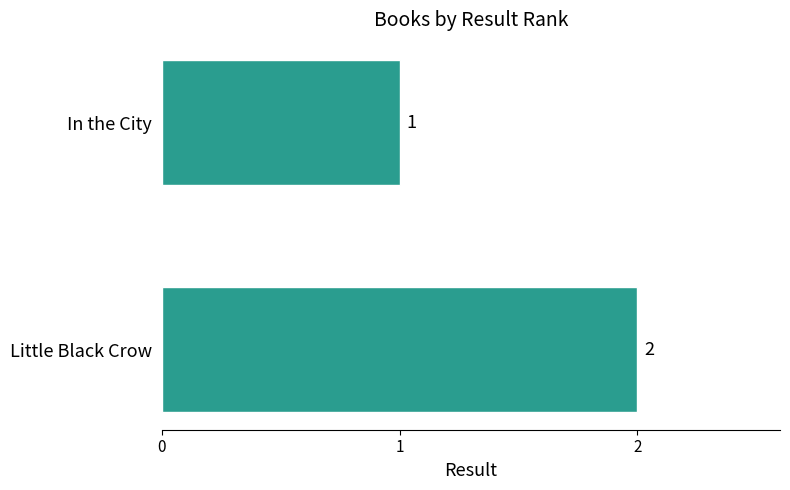

Between In the City and Little Black Crow, which is larger?

Little Black Crow